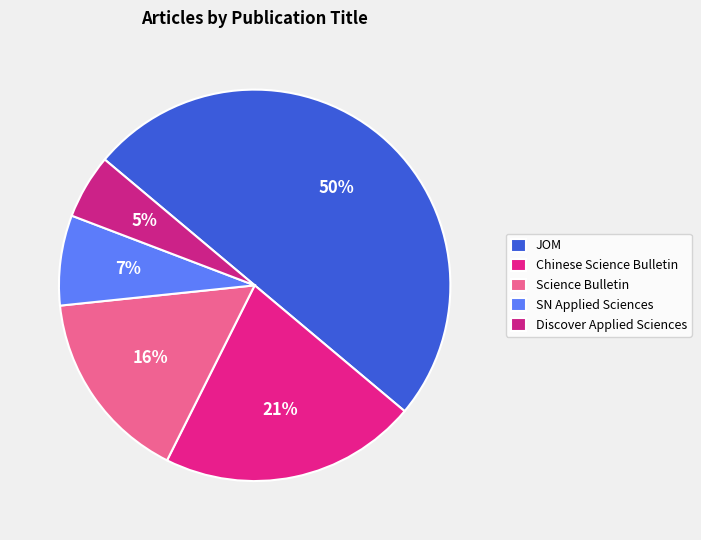

Is it true that Discover Applied Sciences is 5% of the pie?

True